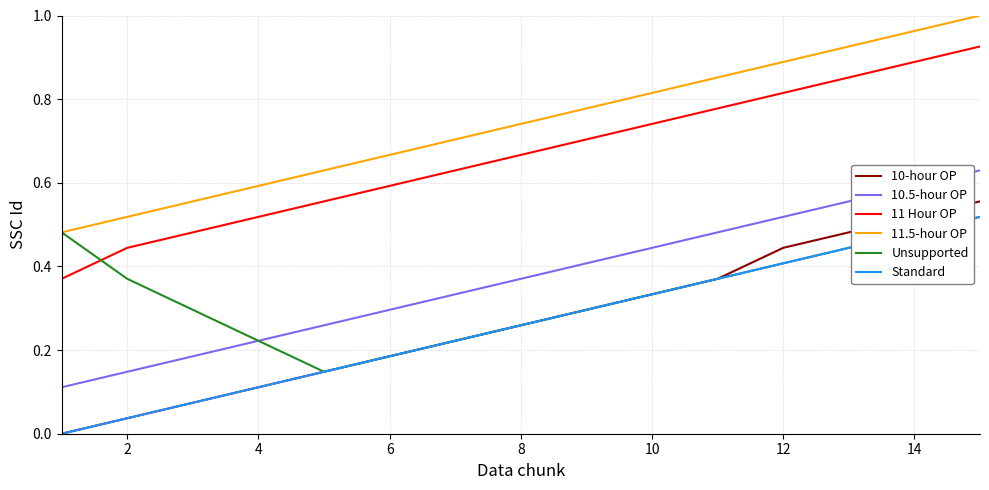

How many lines are shown in the chart?

6